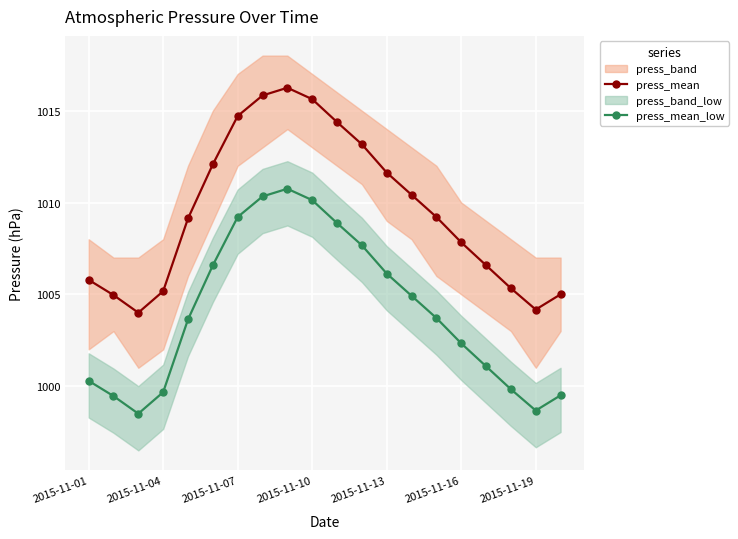

Is it true that press_mean_low equals 256.1 at 2015-11-13?

False